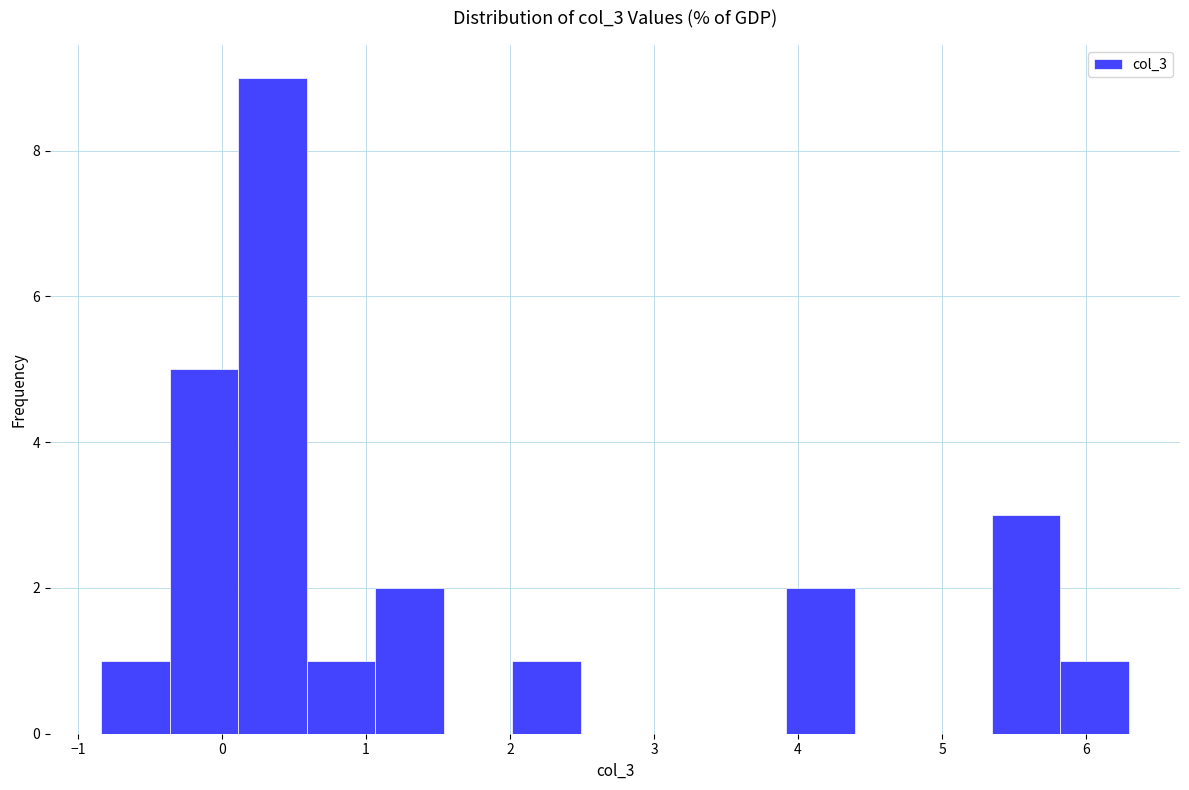

How tall is the bar that spans 5.8 to 6.3 on the x-axis? Neither the bar edges nor the heights are printed on the chart, so give them approximately, as read against the axes.

1